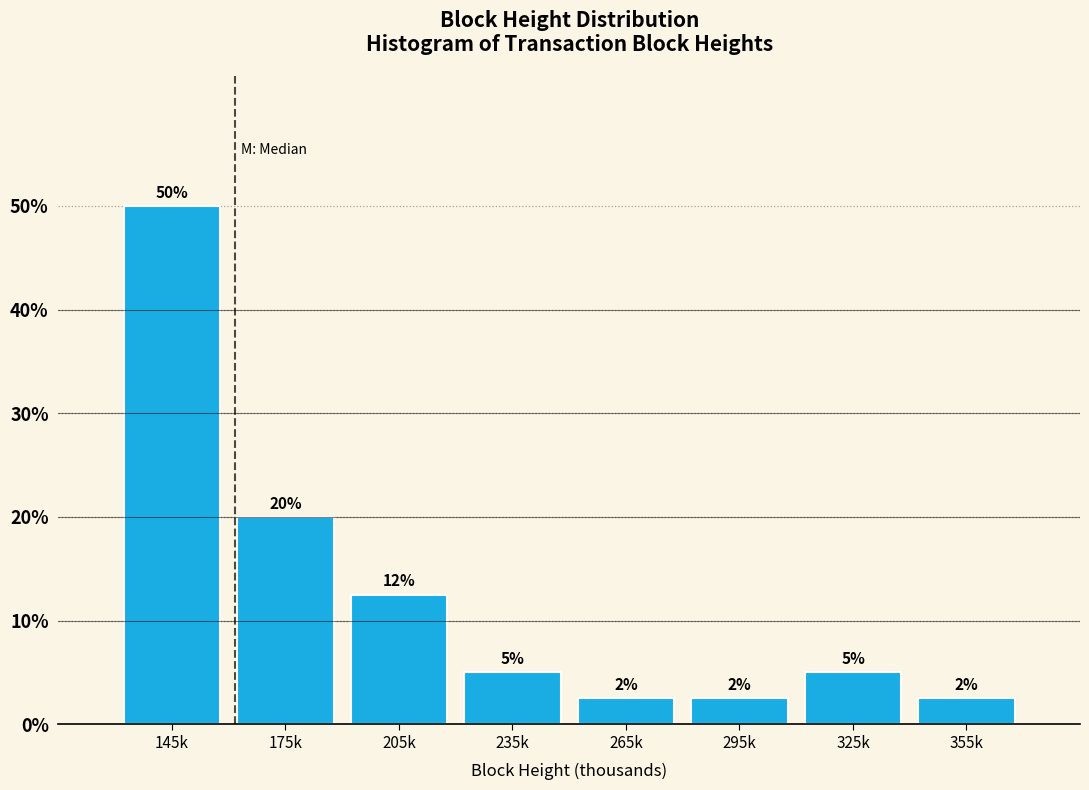

What is the label of the 8th bar from the right?

145k